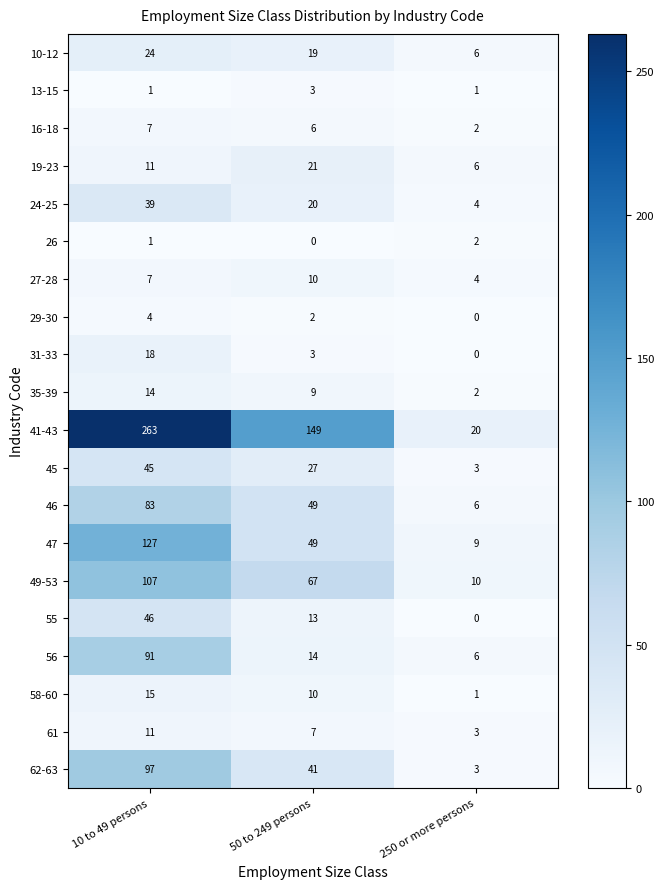

What is the maximum value shown in the chart?

263